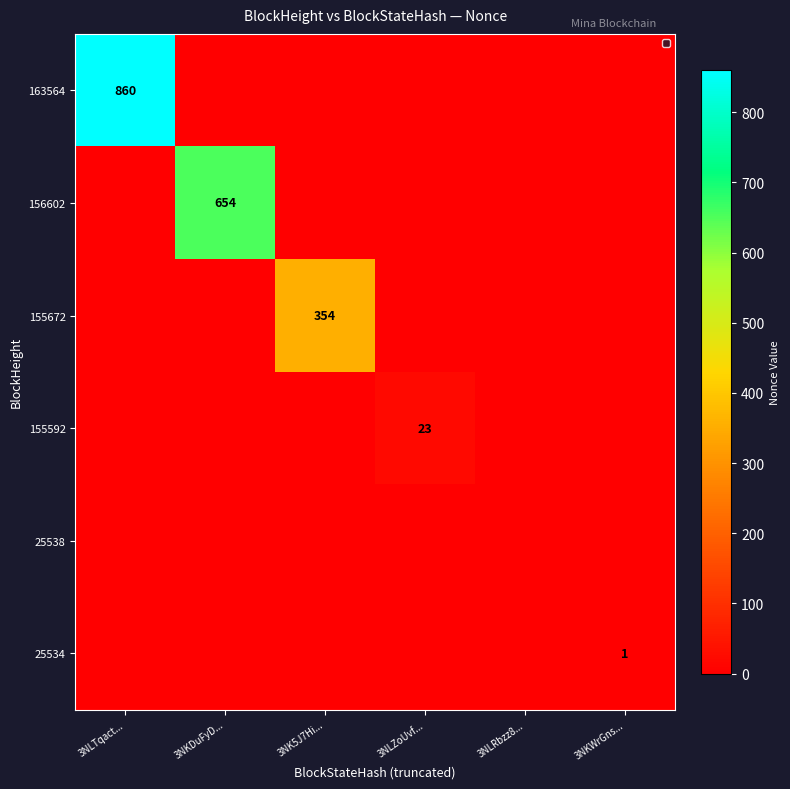

Which has a higher value, 3NLTqact... or 3NKDuFyD...?

3NLTqact...